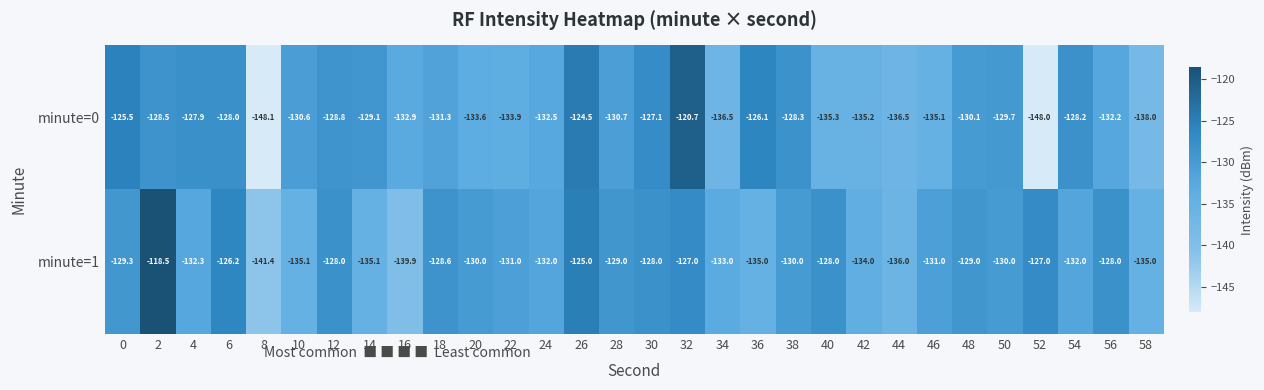

Count the number of data series in this chart.

2